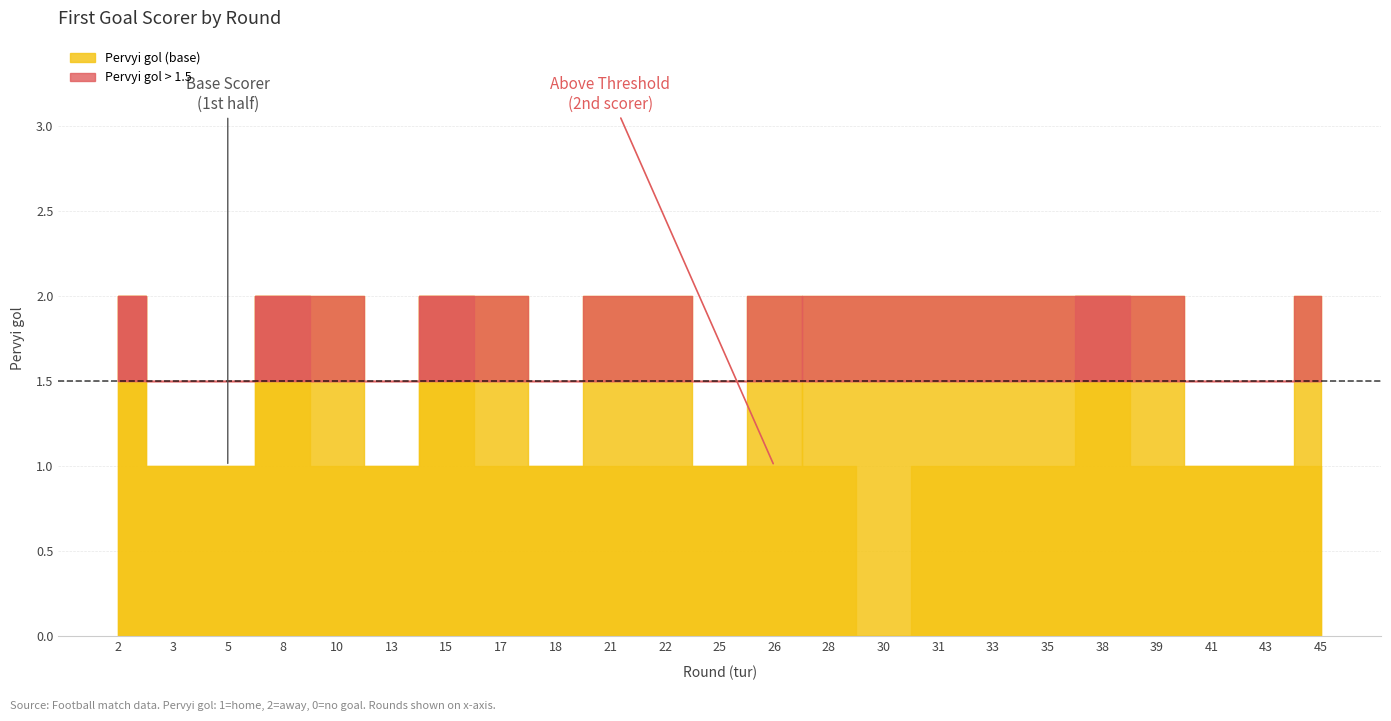

What is the difference between the maximum and second lowest values in the Pervyi gol (right) series?

1